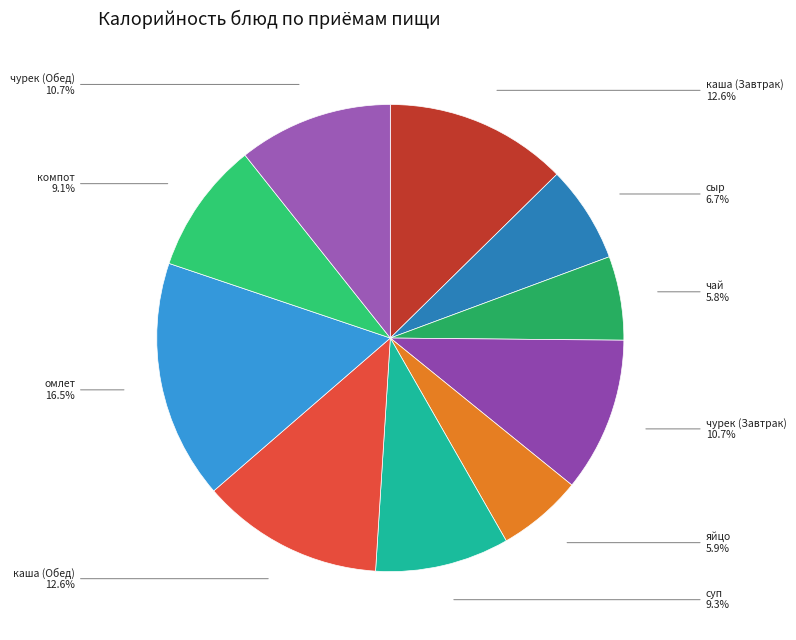

To the nearest percent, what is the difference between the largest and smallest slice percentages?

11%